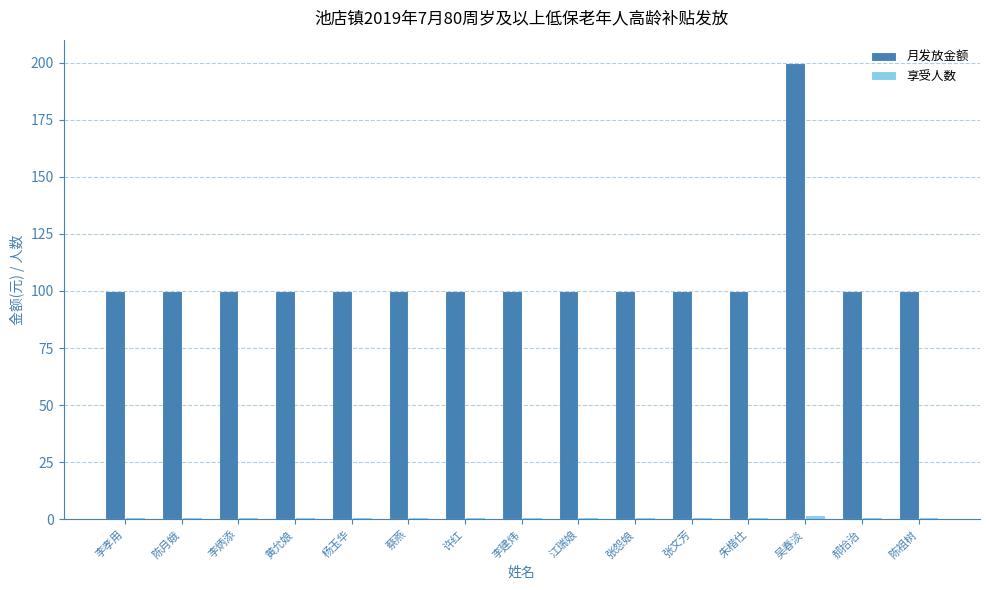

What position from the left is 李建炜?

8